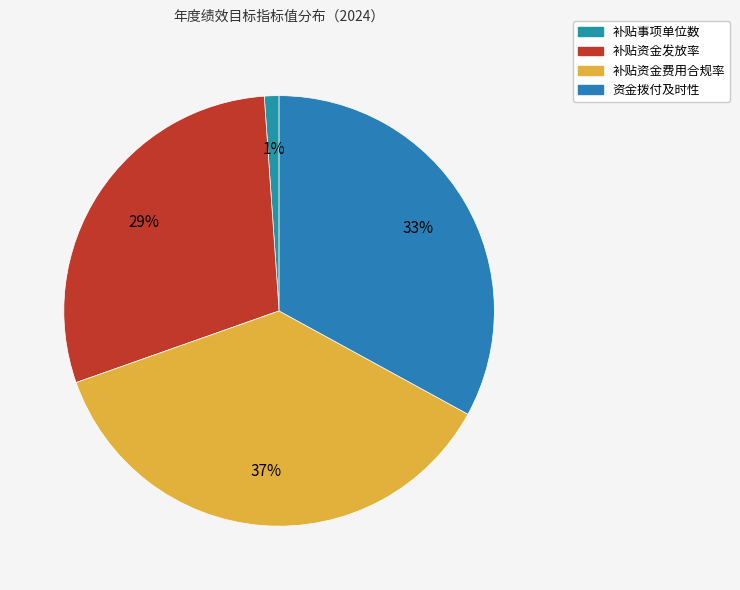

What percentage is the 补贴事项单位数 slice, to the nearest percent?

1%